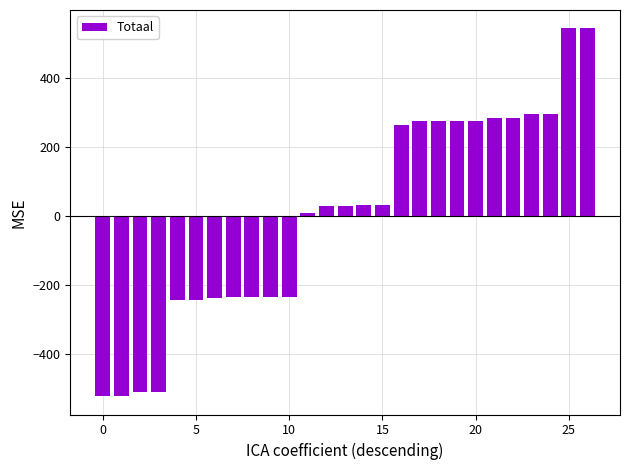

What is the value of the 9th bar from the left?

-235.5